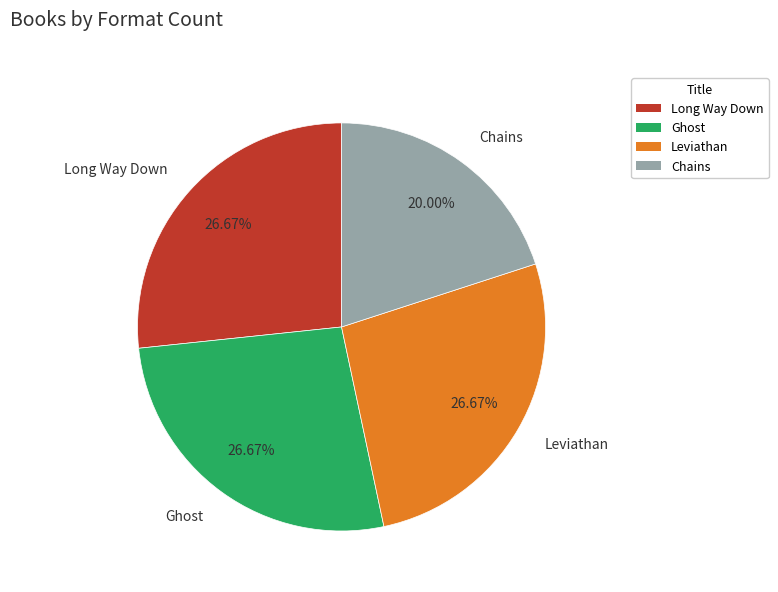

Between Ghost and Chains, which is larger?

Ghost